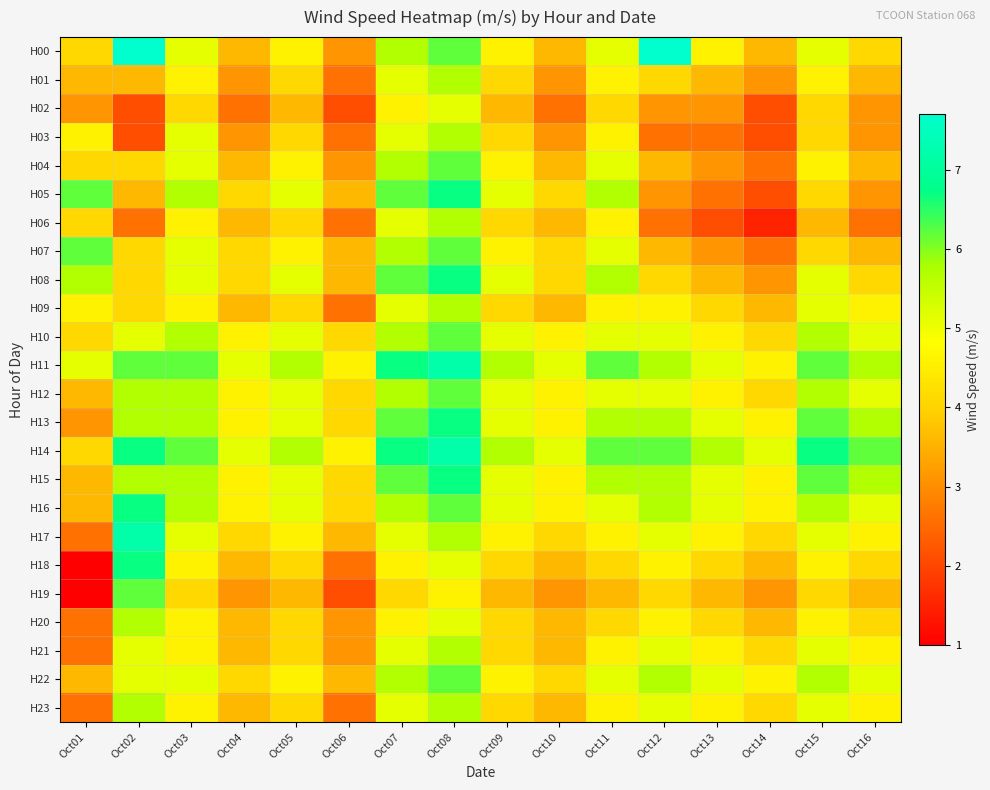

Which series has the widest spread of values?

H18